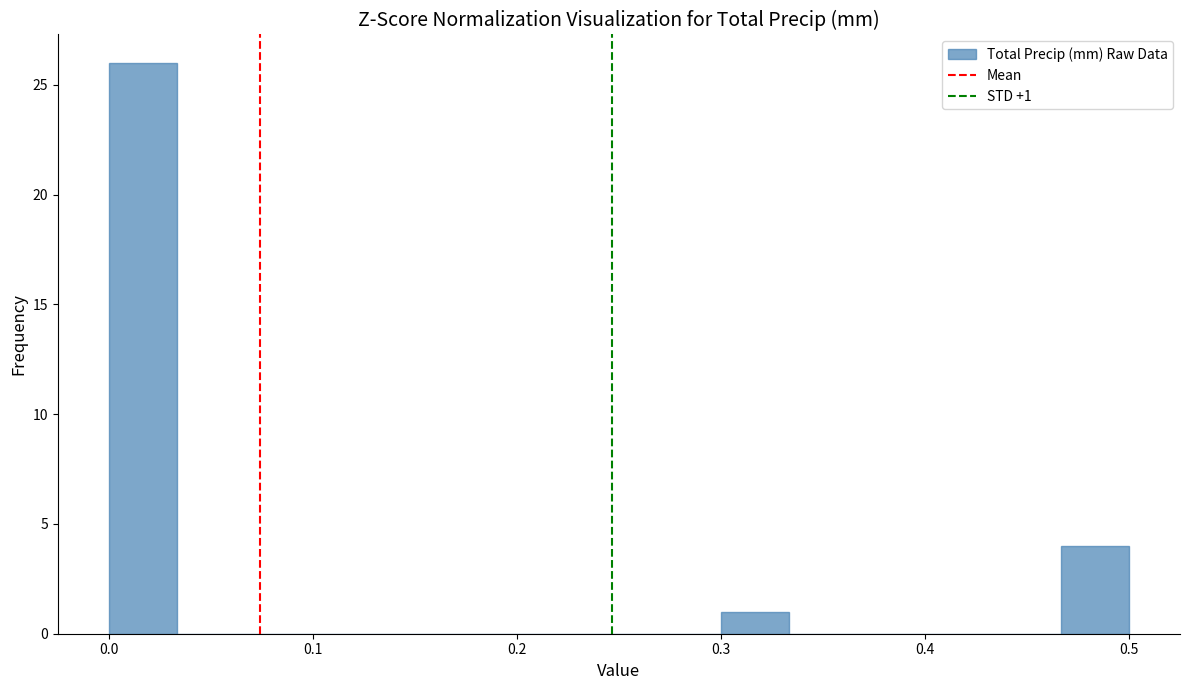

Read against the x-axis, roughly where is the centre of the tallest bar?

0.02